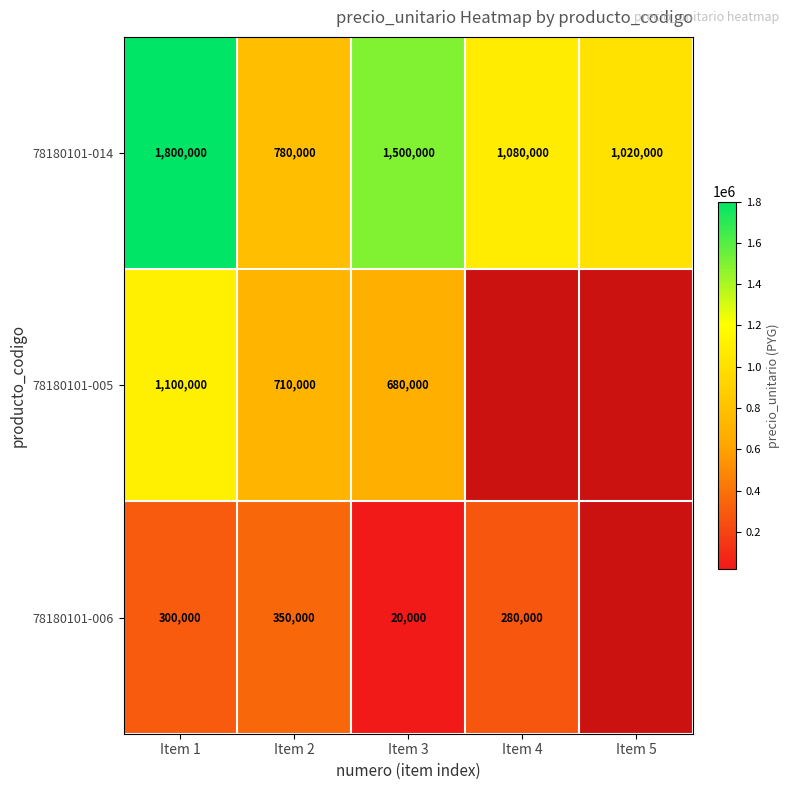

What is the difference between the highest and lowest values at Item 2?

430000